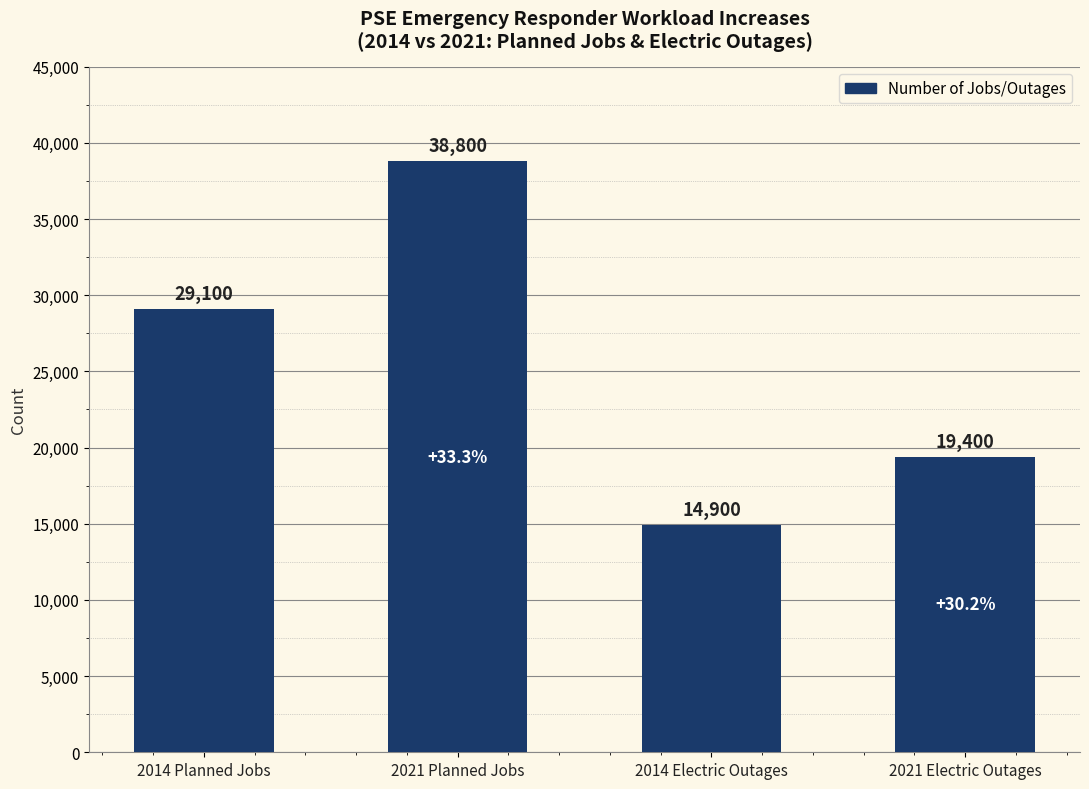

Reading right to left, transcribe all the data shown in this chart.

19400	14900	38800	29100